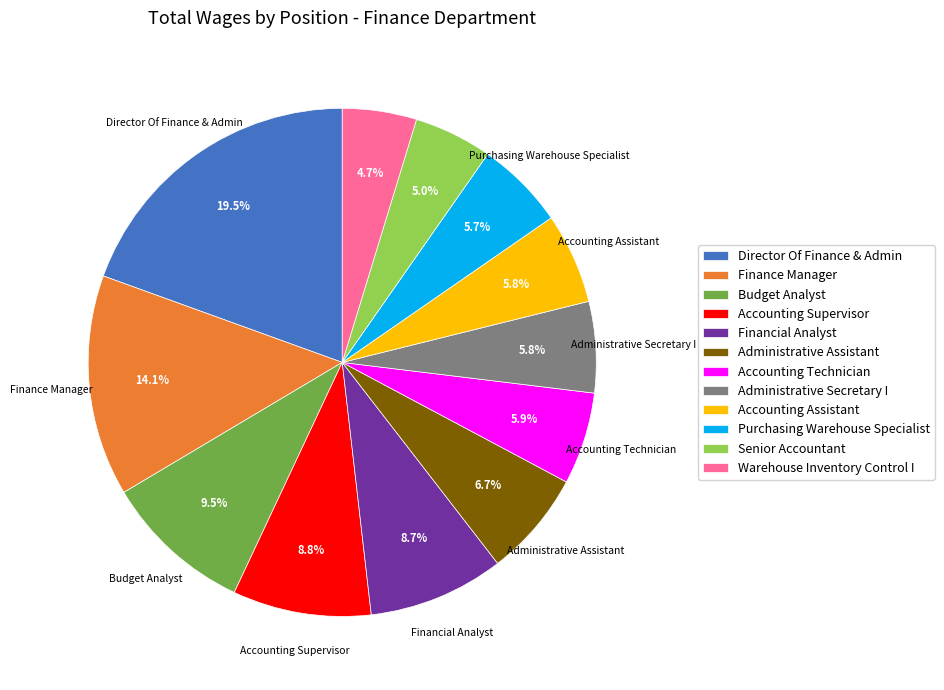

Is there a majority slice in this chart?

No